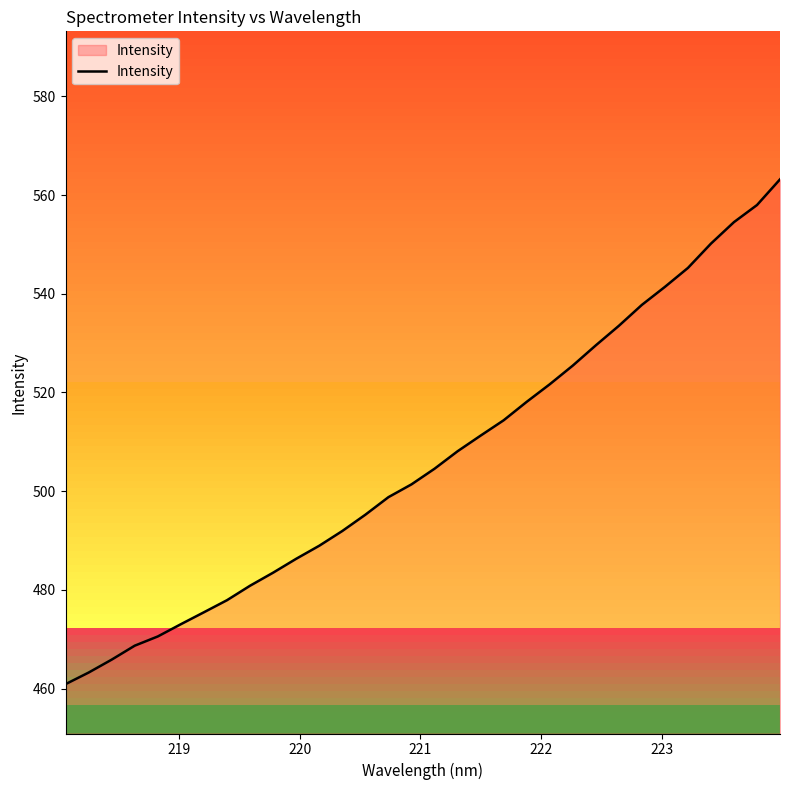

What is the maximum value shown in the chart?

563.2